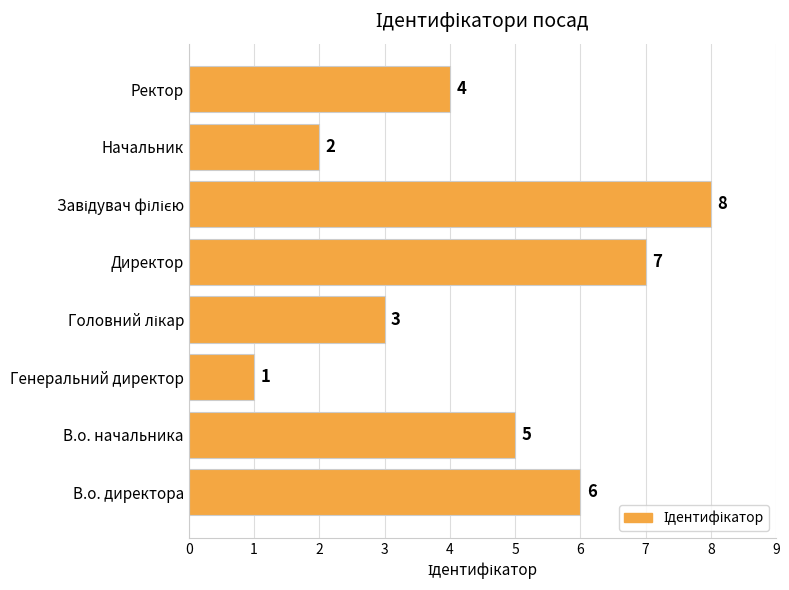

The value at Начальник is 1. True or false?

False